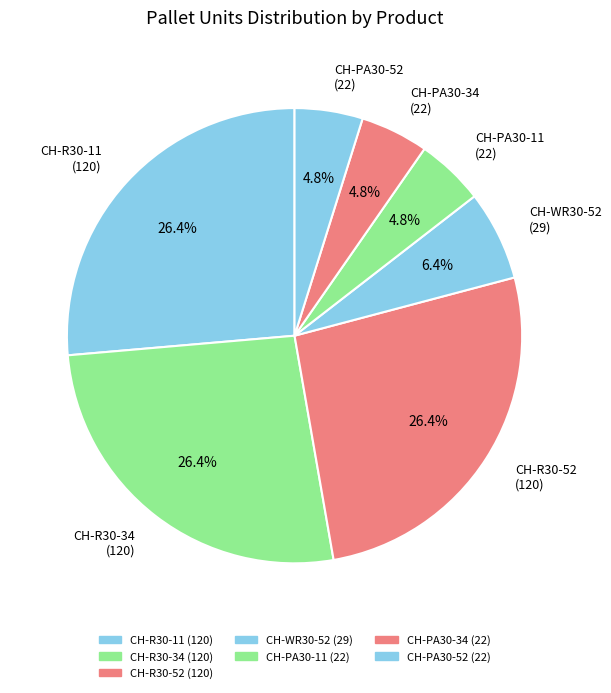

To the nearest percent, what portion does CH-R30-11 represent?

26%